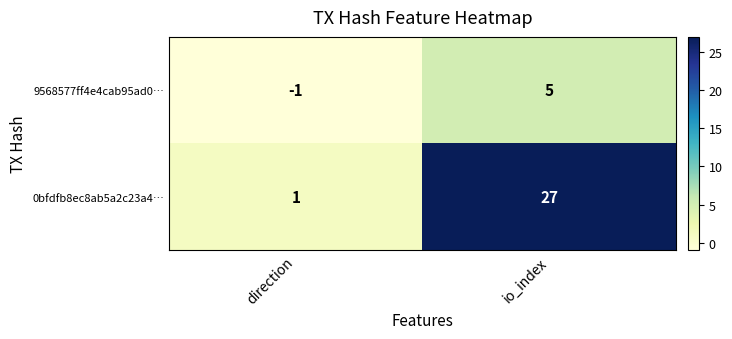

Which label corresponds to the largest value in the chart?

io_index